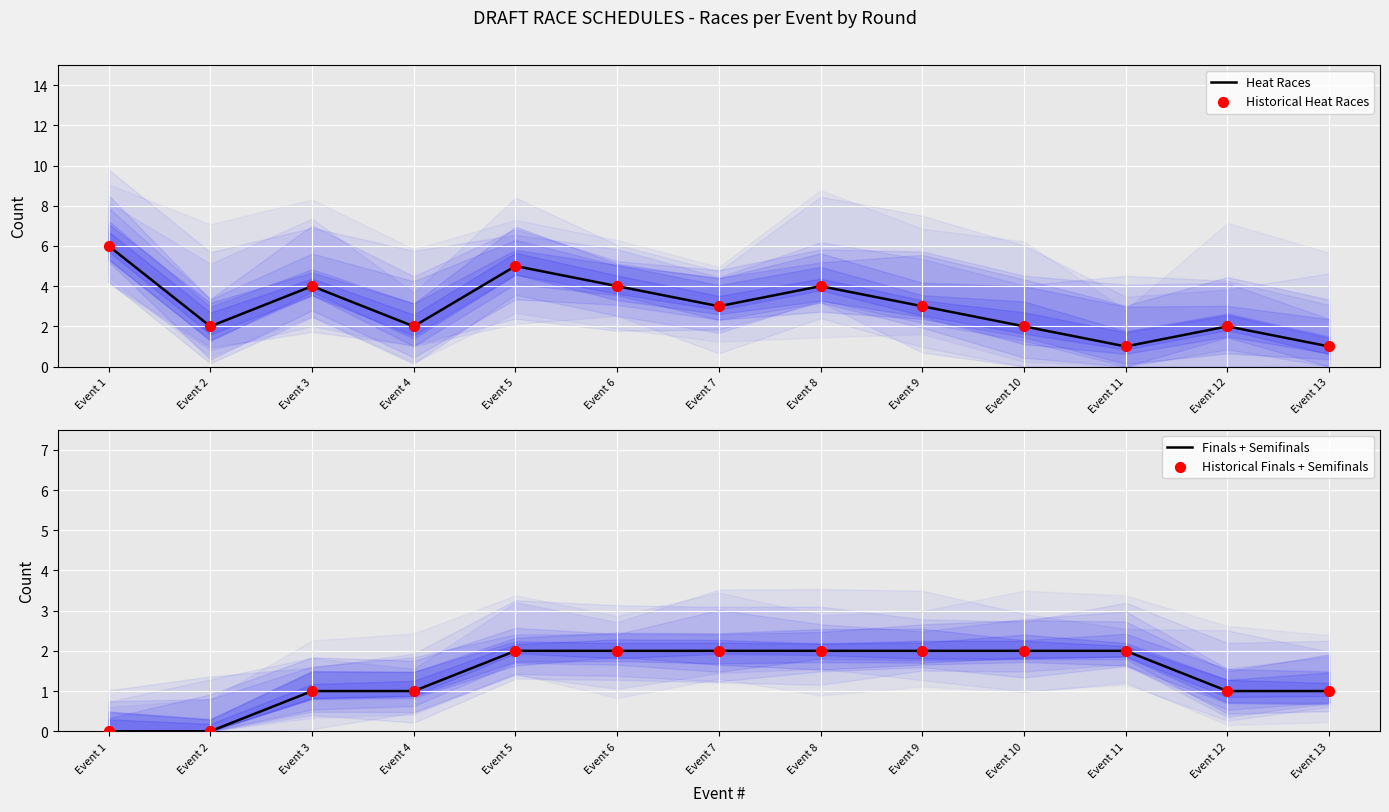

Which series has the largest Y range (max minus min)?

Heat Races